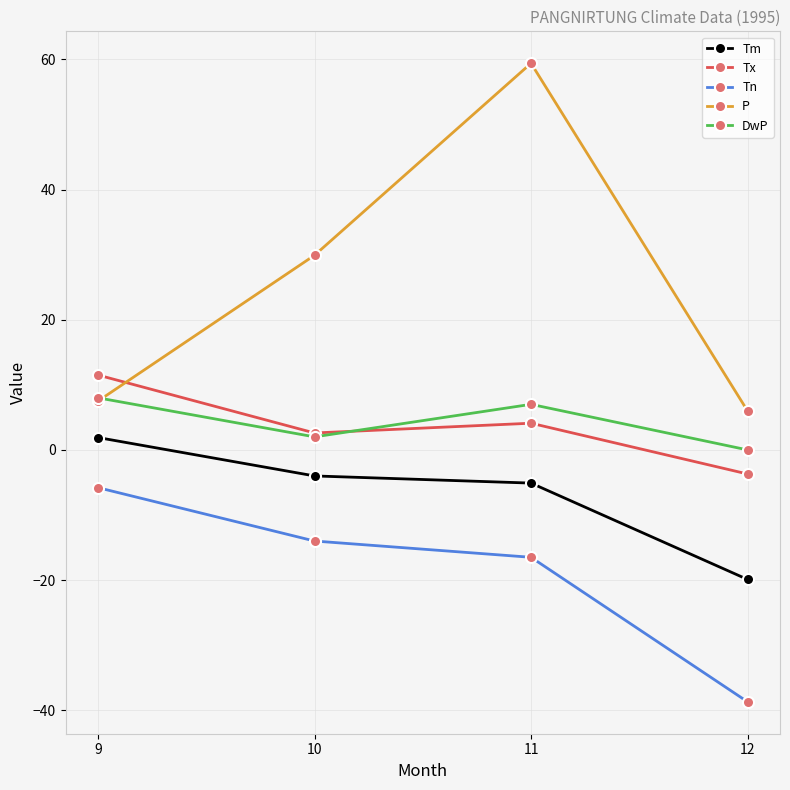

Between 9 and 11, which series saw the biggest shift?

P